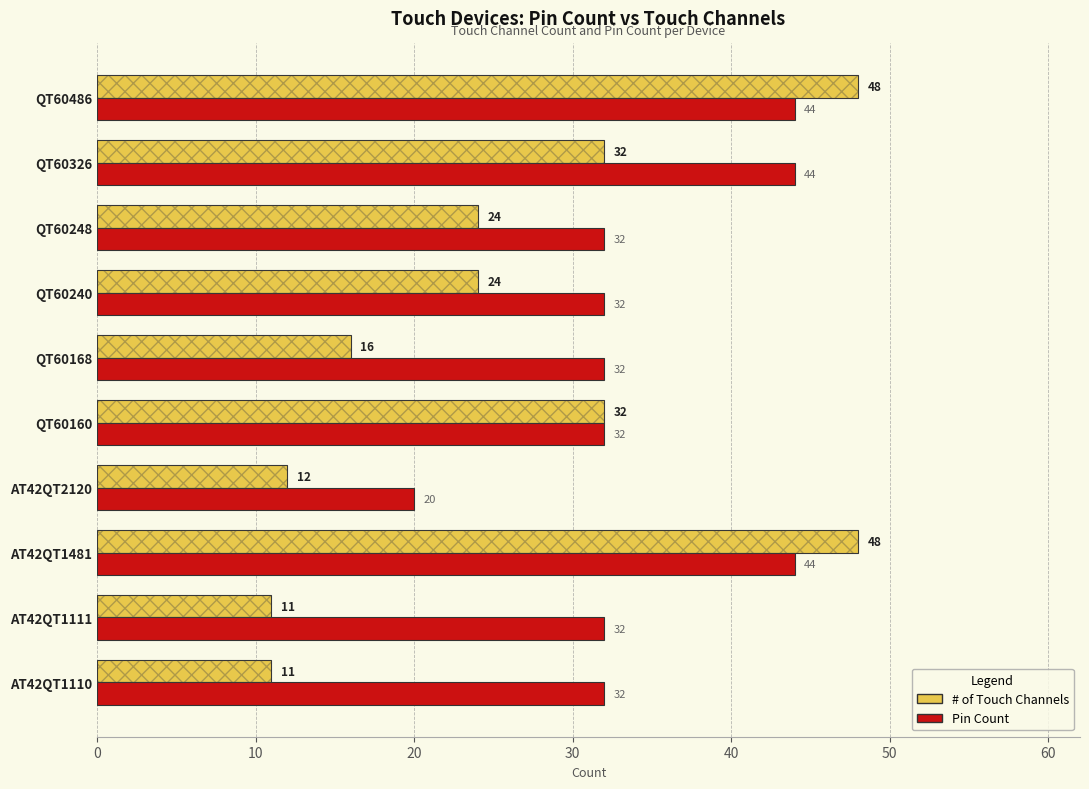

At QT60160, list the series in order from largest to smallest.

# of Touch Channels, Pin Count